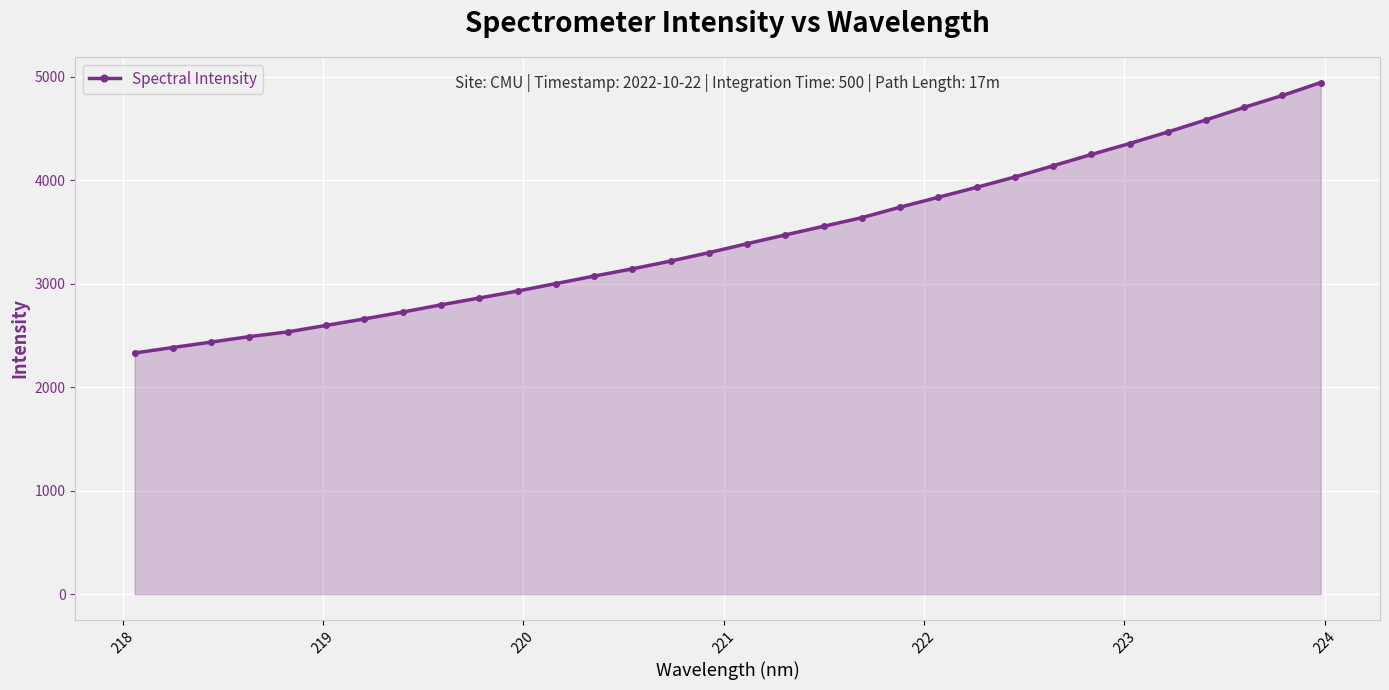

What is the value of the 15th point from the left?

3217.6